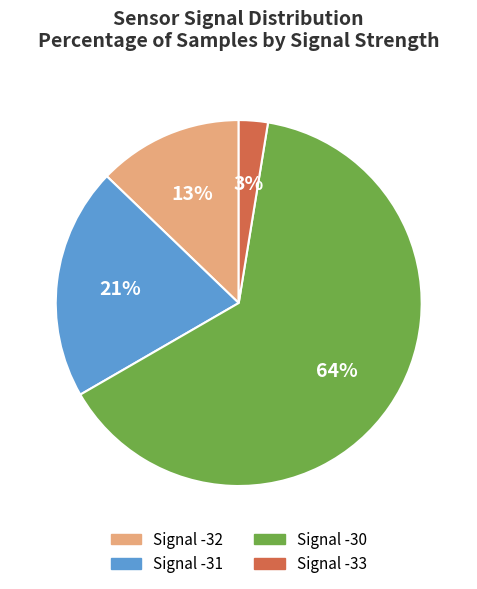

To the nearest percent, what is the average slice percentage?

25%